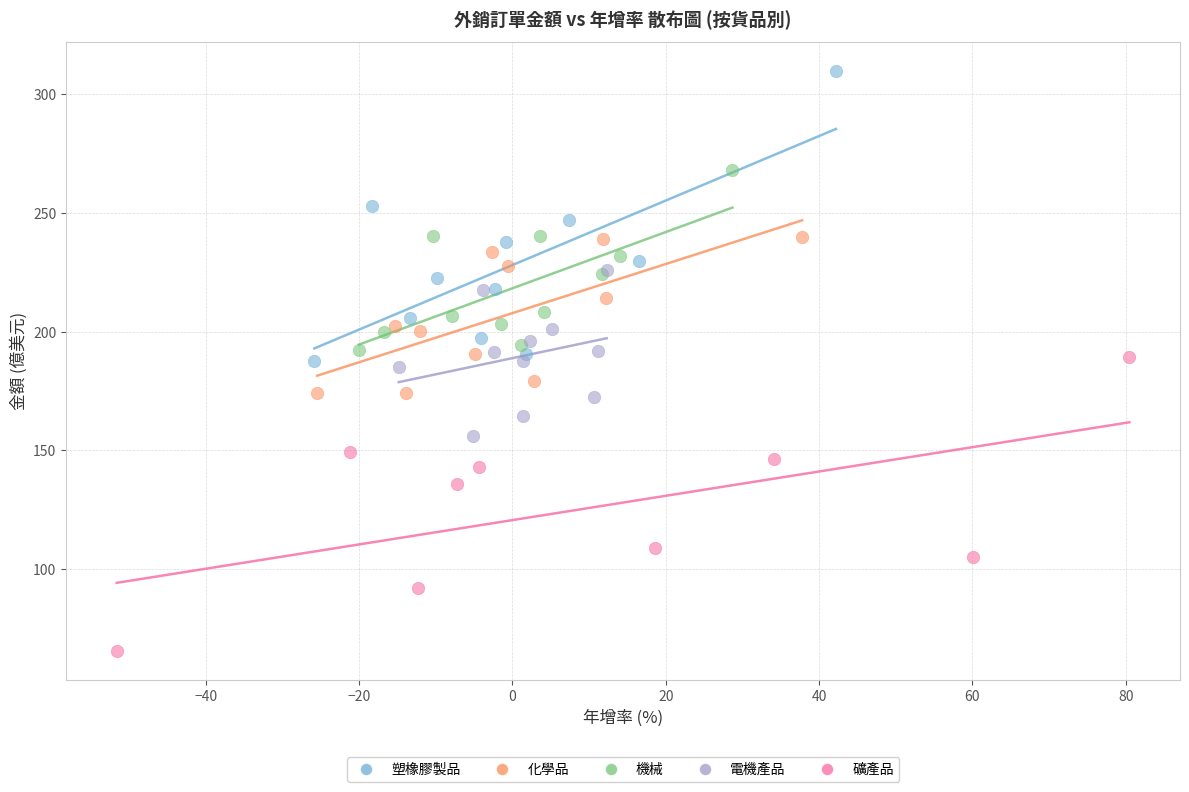

Which series reaches the maximum Y coordinate?

塑橡膠製品